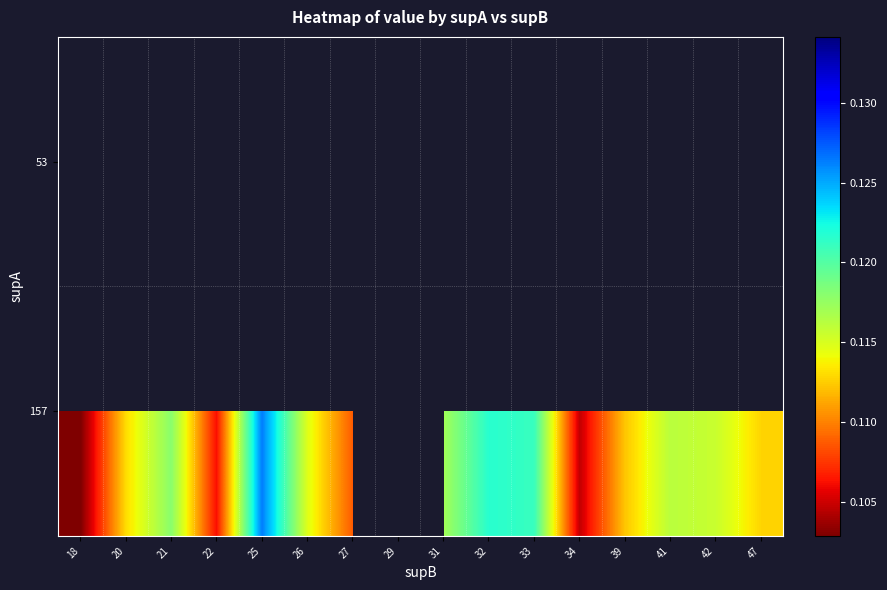

Which series has the widest spread of values?

157